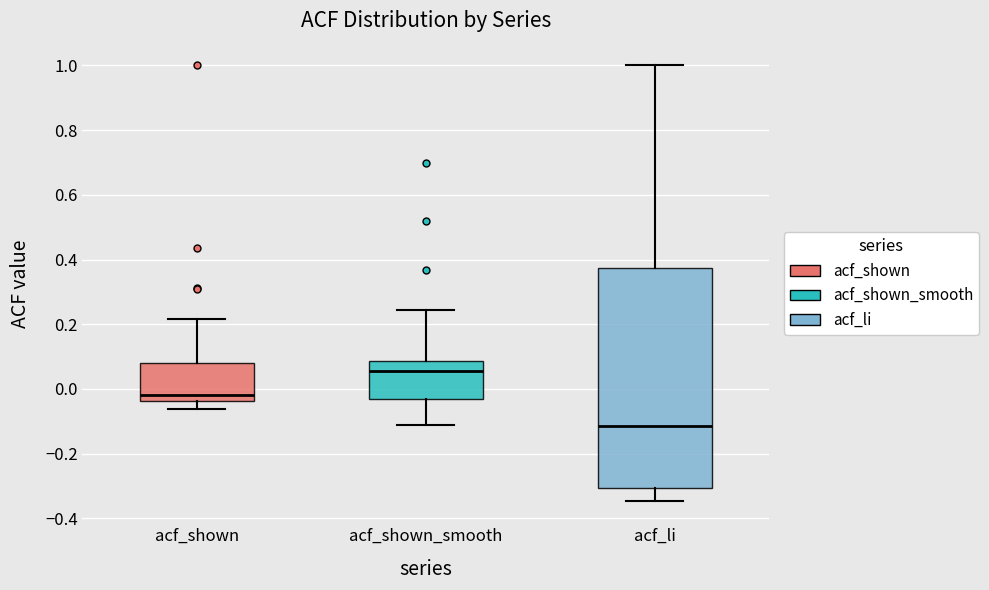

Where does the lower whisker of the box for acf_shown end on the y-axis? The values are not printed on the chart, so give them approximately, as read against the axis.

-0.06